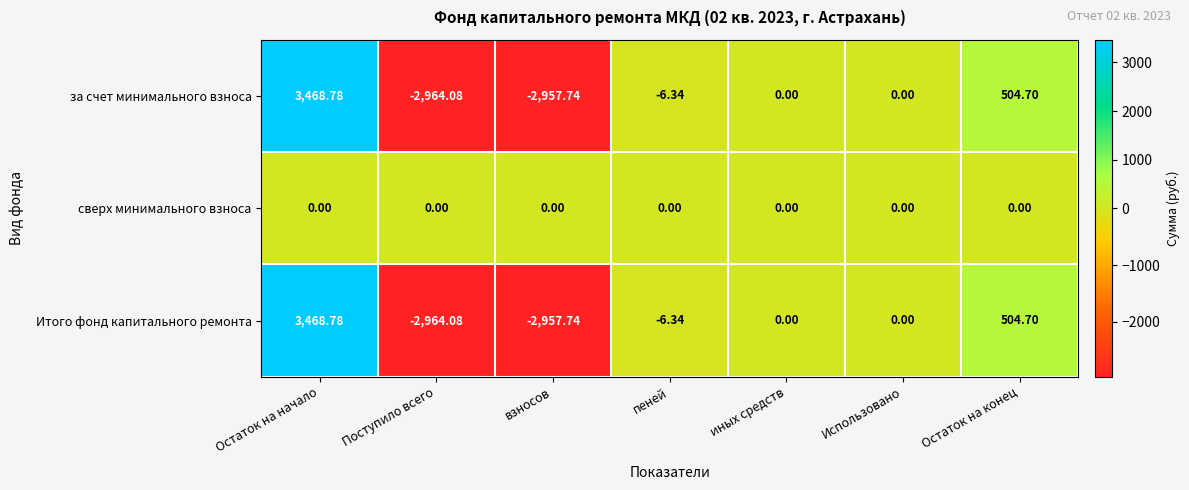

How many categories are shown in the chart?

7